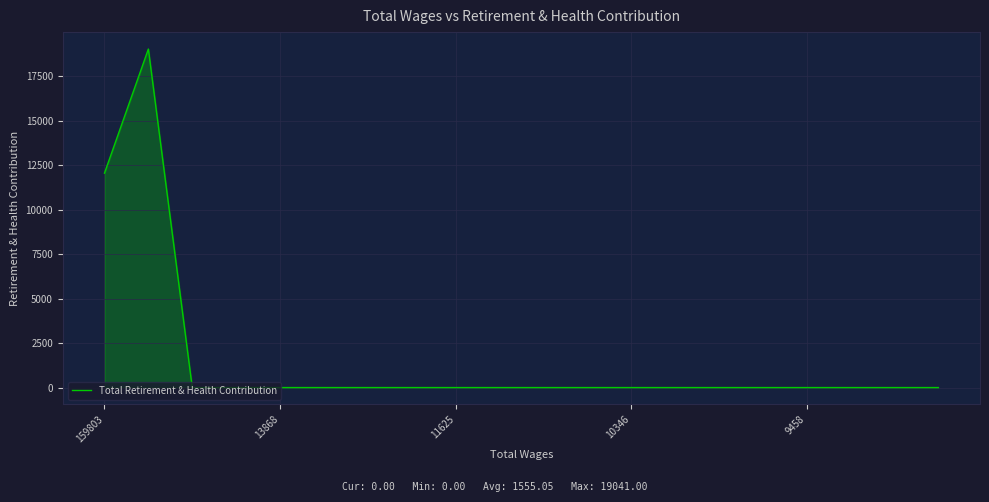

What is the maximum value shown in the chart?

19041